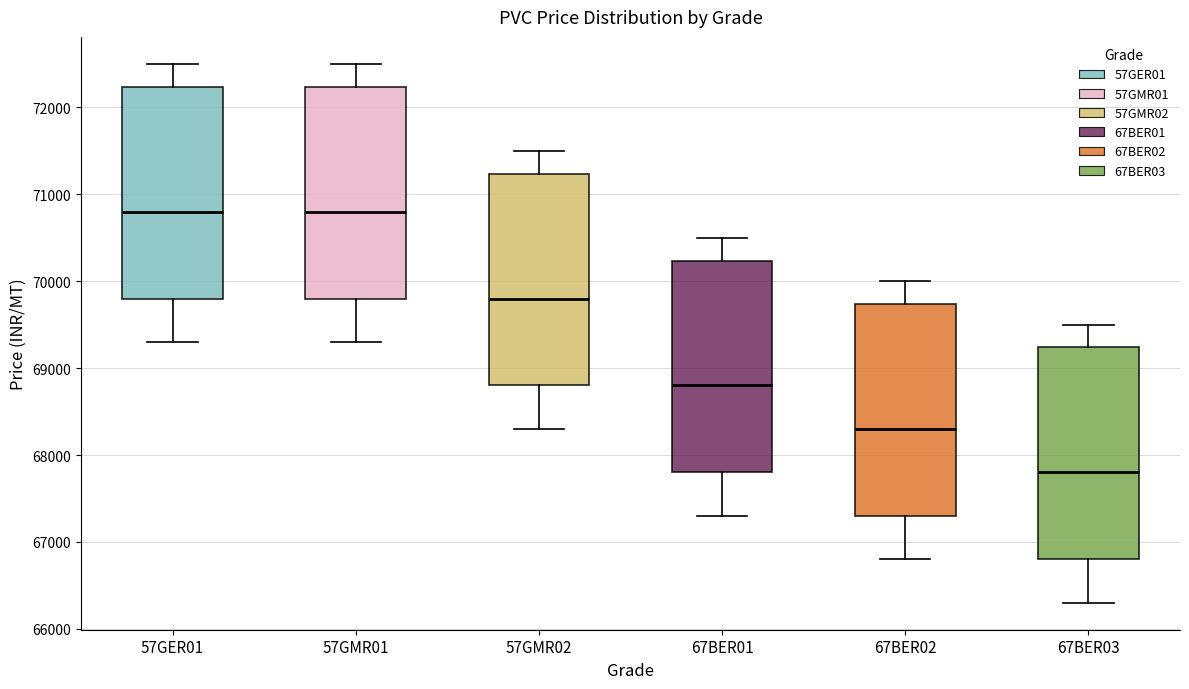

Where does the upper whisker of the box for 57GER01 end on the y-axis? The values are not printed on the chart, so give them approximately, as read against the axis.

72500